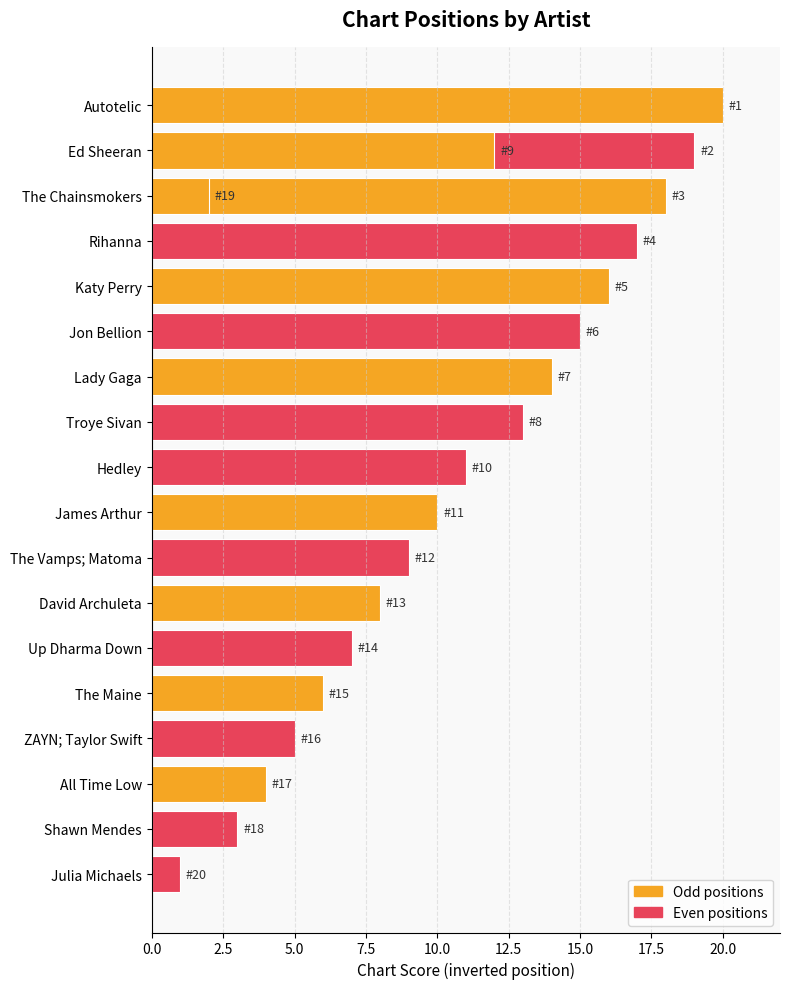

How many values exceed 11?

9